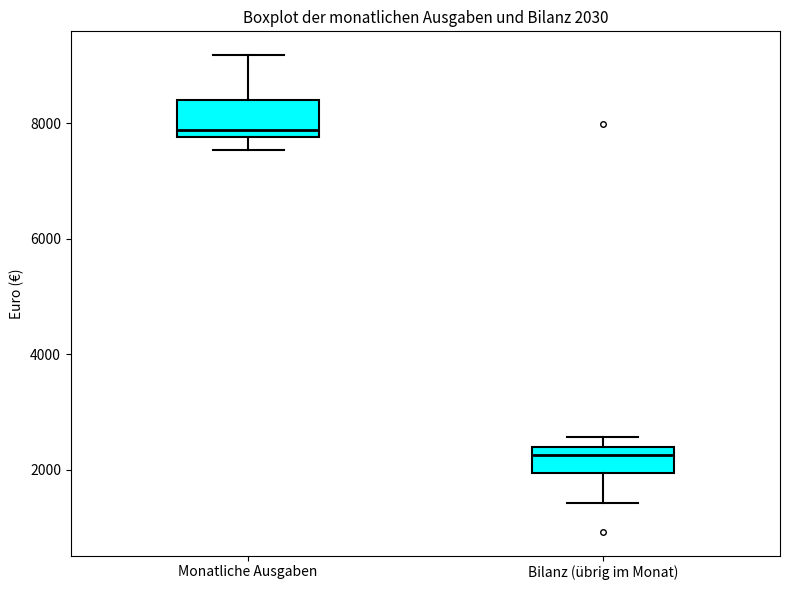

Which box has the highest median line?

Monatliche Ausgaben